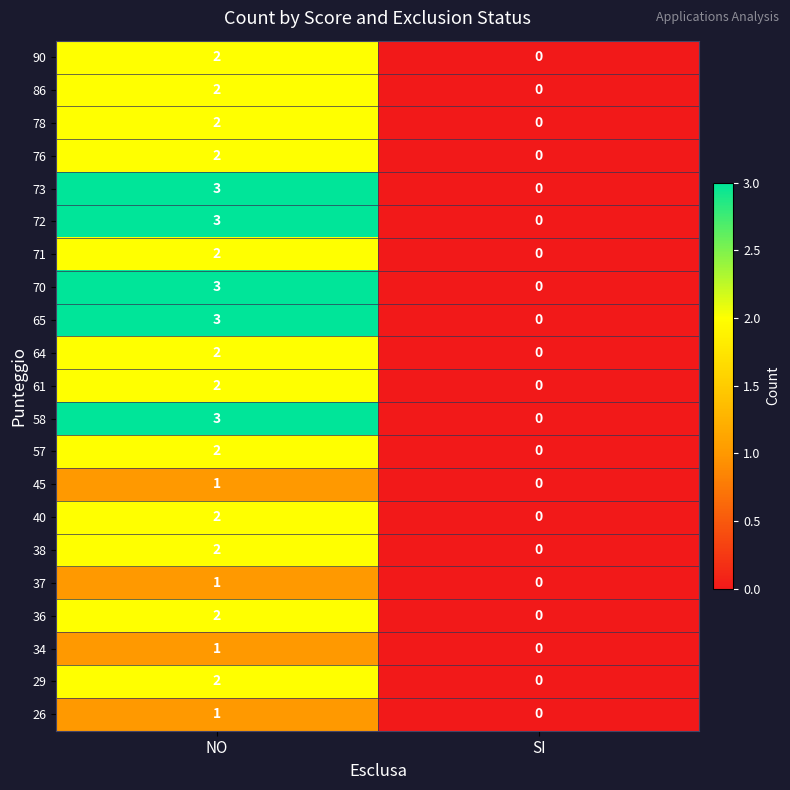

At which label does 78 reach its peak?

NO